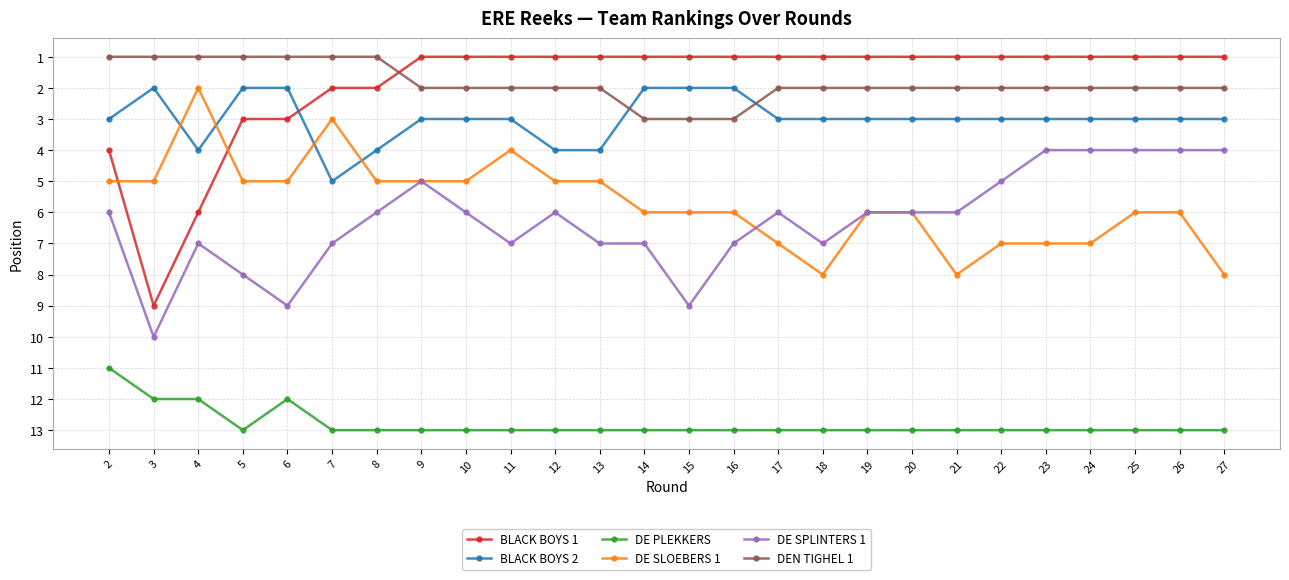

What are all the series names shown in the legend?

BLACK BOYS 1, BLACK BOYS 2, DE PLEKKERS, DE SLOEBERS 1, DE SPLINTERS 1, DEN TIGHEL 1